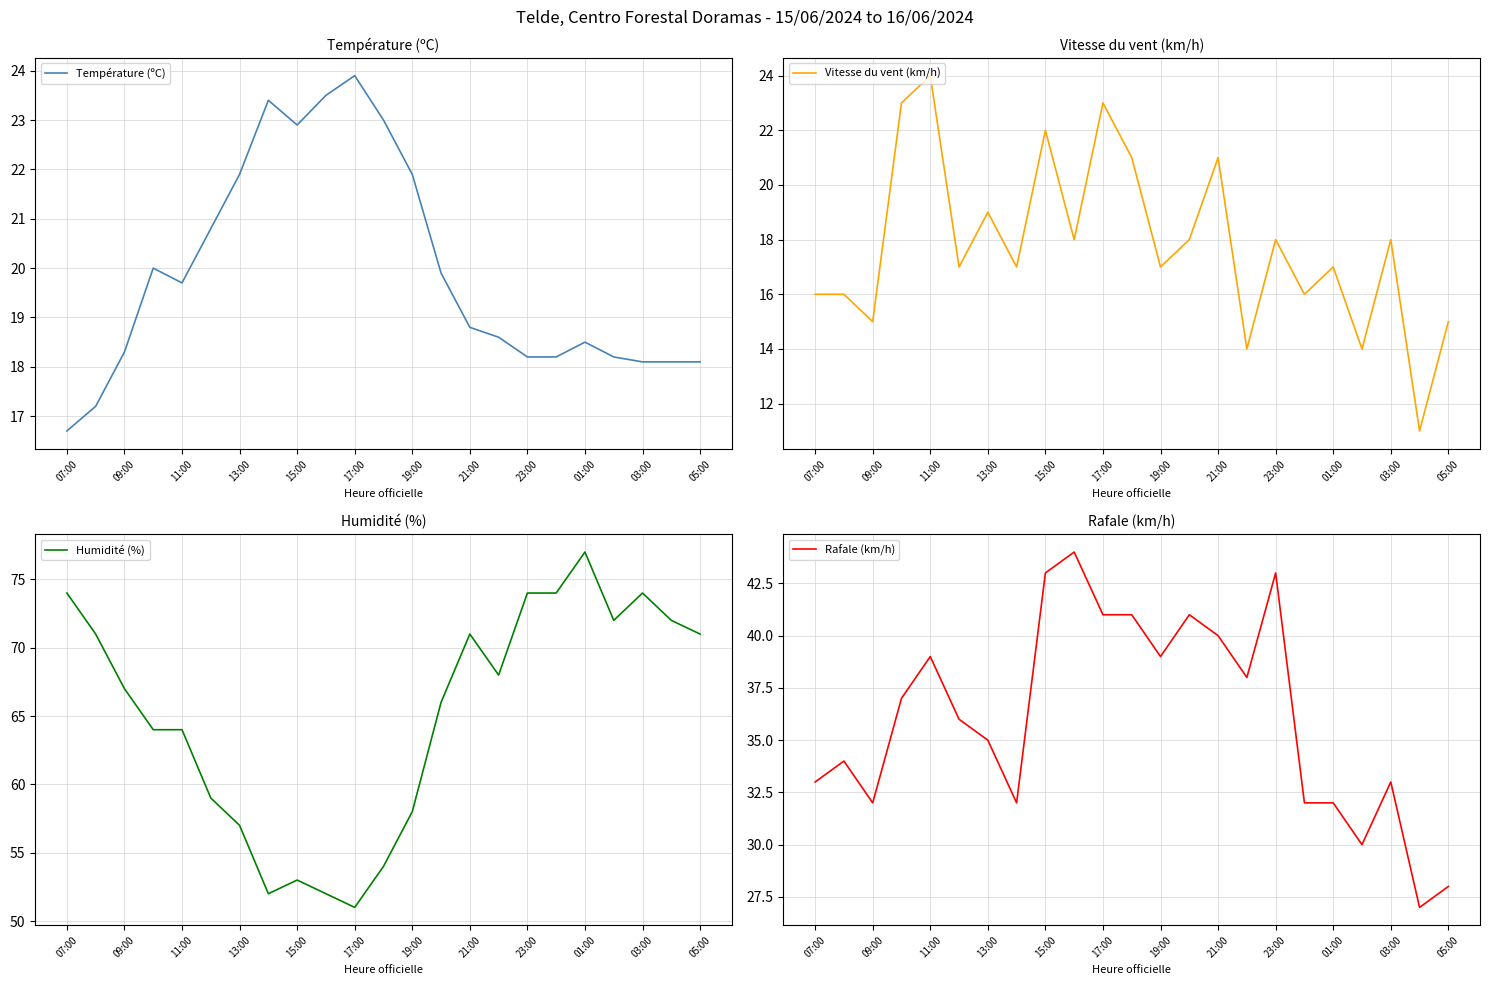

True or false: Température (ºC) has a value of 21.9 at 19:00.

True